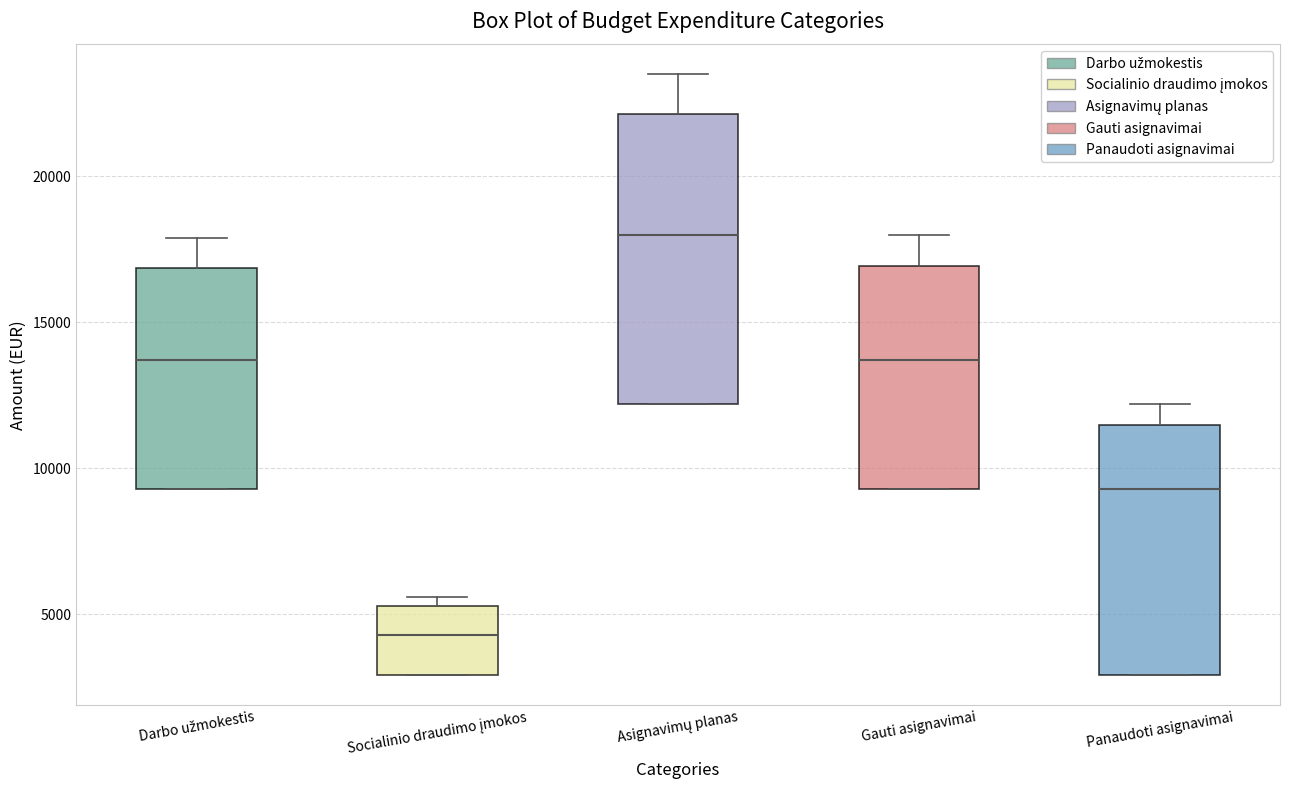

Which box has the highest median line?

Asignavimų planas